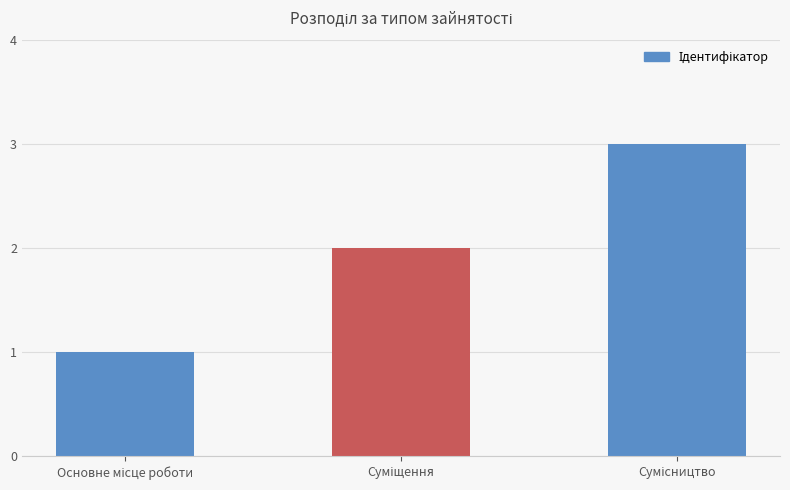

What is the maximum value shown in the chart?

3